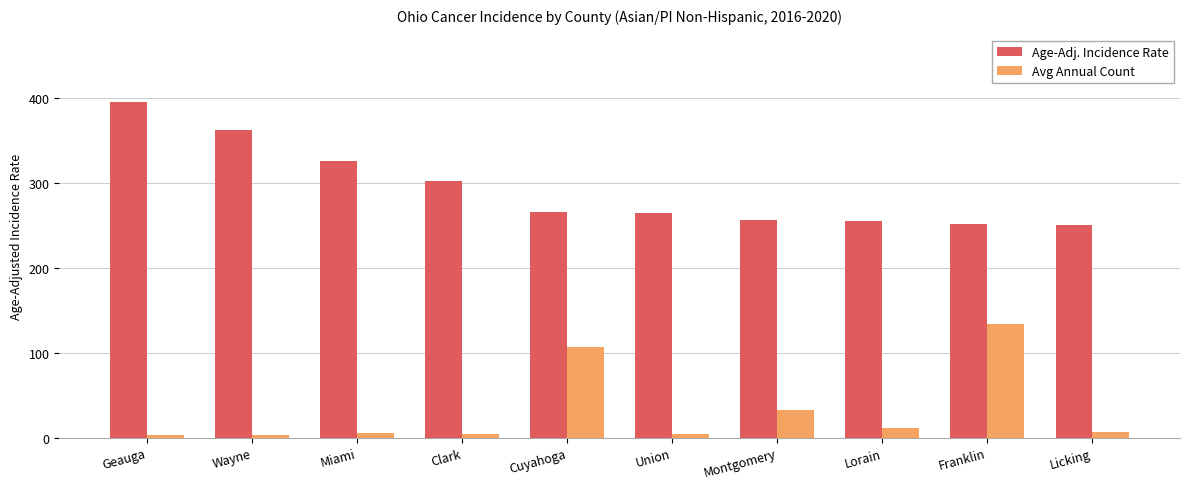

How many groups of bars are there?

10